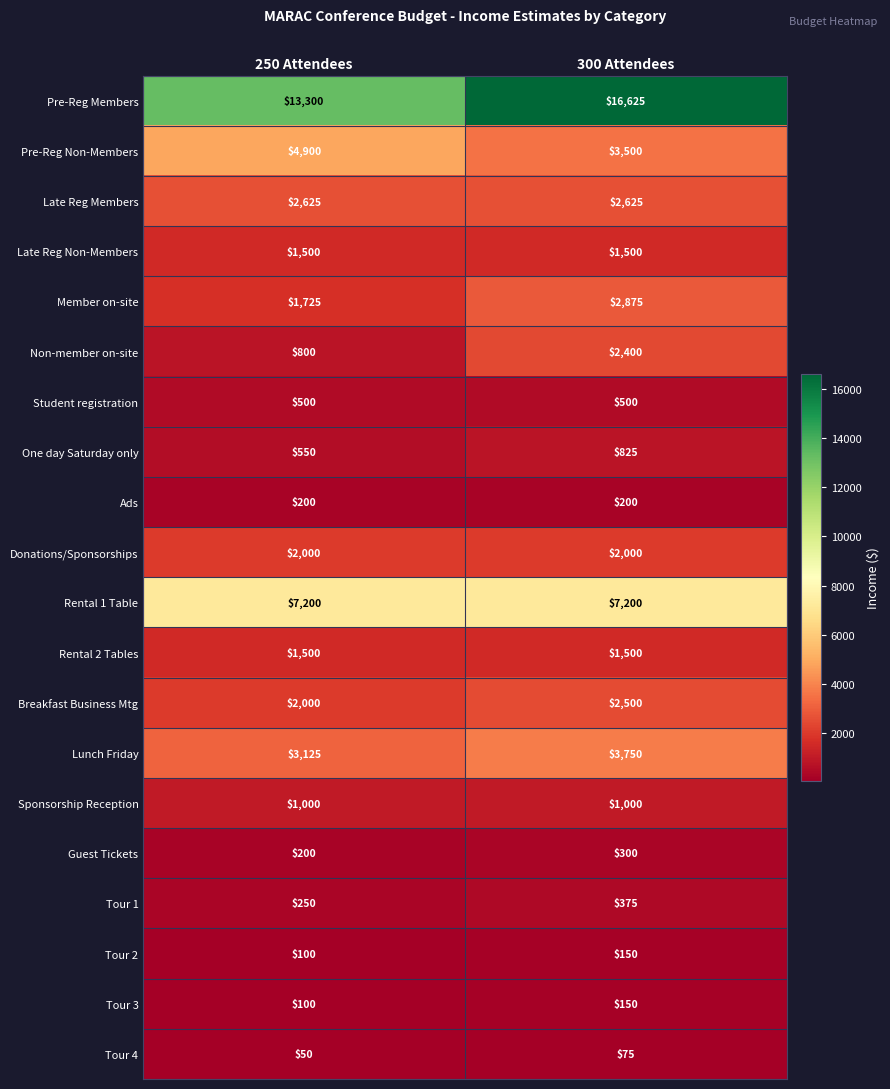

What is the spread (max minus min) of values at 300 Attendees?

16550